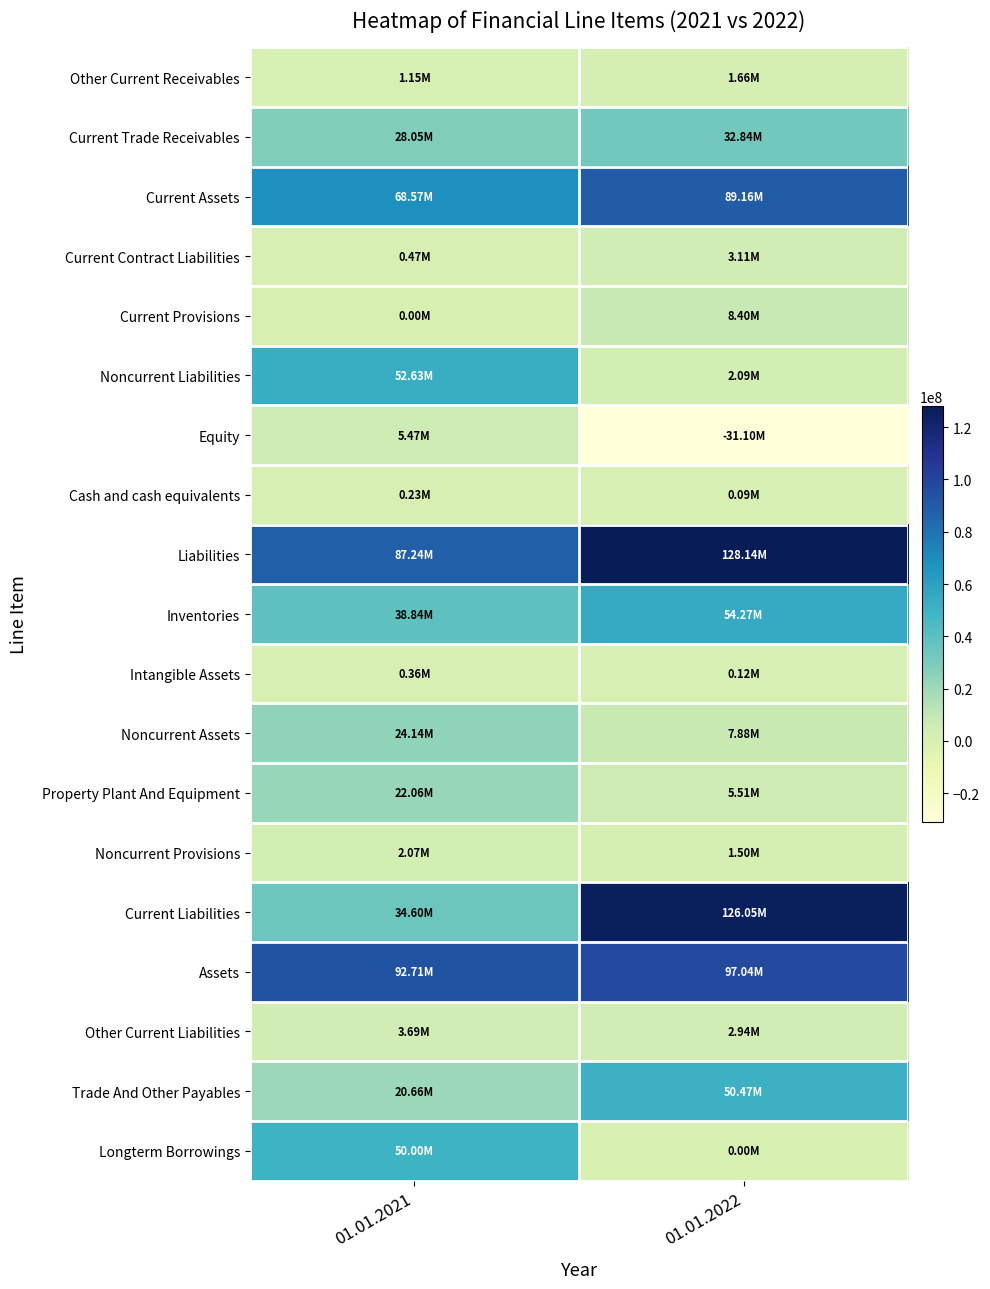

Reading right to left, list all the values displayed in this chart.

Other Current Receivables: 01.01.2022=1659000	01.01.2021=1150000
Current Trade Receivables: 01.01.2022=32837000	01.01.2021=28045000
Current Assets: 01.01.2022=89160000	01.01.2021=68572000
Current Contract Liabilities: 01.01.2022=3113000	01.01.2021=466000
Current Provisions: 01.01.2022=8405000	01.01.2021=0
Noncurrent Liabilities: 01.01.2022=2093000	01.01.2021=52633000
Equity: 01.01.2022=-31097000	01.01.2021=5471000
Cash and cash equivalents: 01.01.2022=89000	01.01.2021=235000
Liabilities: 01.01.2022=128139000	01.01.2021=87236000
Inventories: 01.01.2022=54275000	01.01.2021=38841000
Intangible Assets: 01.01.2022=125000	01.01.2021=363000
Noncurrent Assets: 01.01.2022=7882000	01.01.2021=24135000
Property Plant And Equipment: 01.01.2022=5510000	01.01.2021=22064000
Noncurrent Provisions: 01.01.2022=1497000	01.01.2021=2073000
Current Liabilities: 01.01.2022=126046000	01.01.2021=34603000
Assets: 01.01.2022=97042000	01.01.2021=92707000
Other Current Liabilities: 01.01.2022=2940000	01.01.2021=3694000
Trade And Other Payables: 01.01.2022=50465000	01.01.2021=20656000
Longterm Borrowings: 01.01.2022=0	01.01.2021=50000000